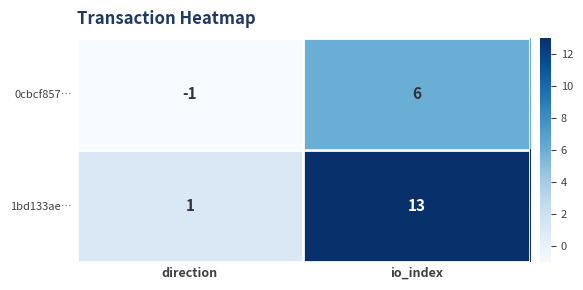

At how many categories does at least one series exceed 10?

1